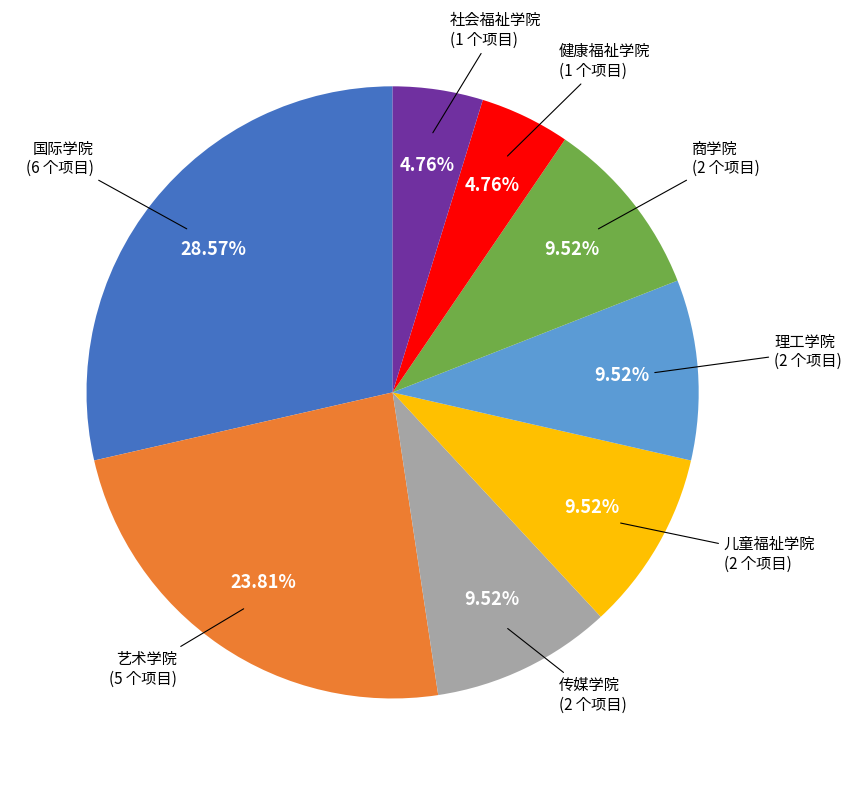

To the nearest percent, what portion does 国际学院 represent?

29%